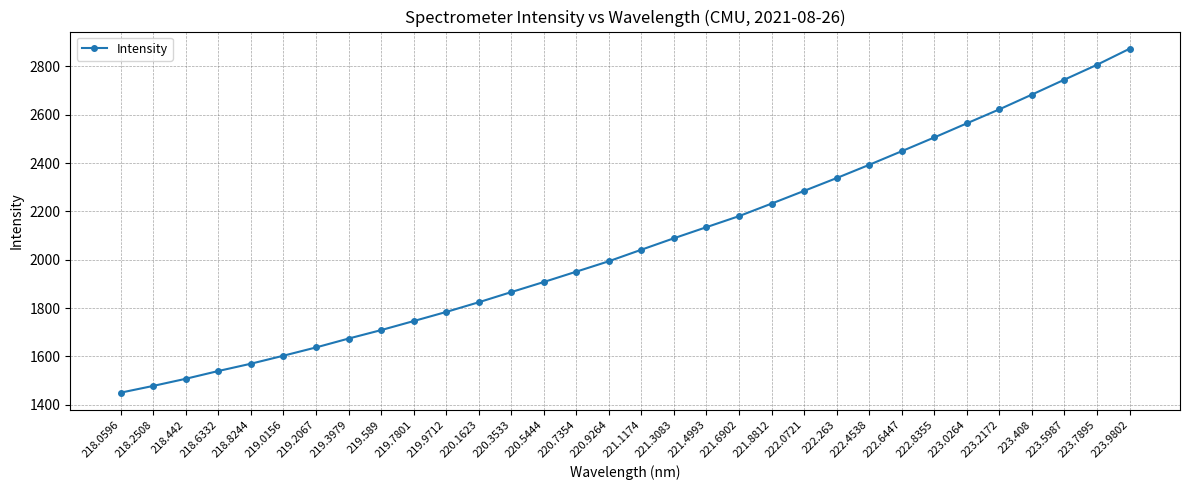

Rank the categories by value from highest to lowest.

223.9802, 223.7895, 223.5987, 223.408, 223.2172, 223.0264, 222.8355, 222.6447, 222.4538, 222.263, 222.0721, 221.8812, 221.6902, 221.4993, 221.3083, 221.1174, 220.9264, 220.7354, 220.5444, 220.3533, 220.1623, 219.9712, 219.7801, 219.589, 219.3979, 219.2067, 219.0156, 218.8244, 218.6332, 218.442, 218.2508, 218.0596